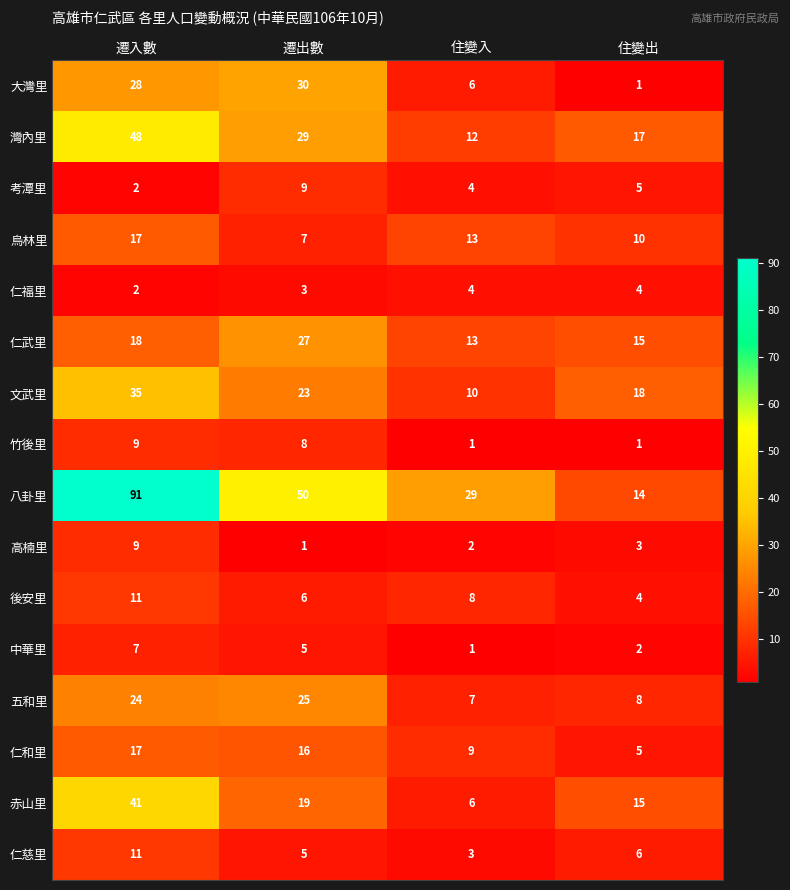

Count the number of data series in this chart.

16